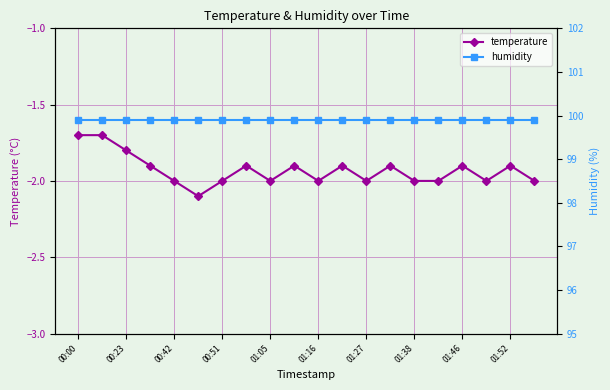

List the series in order of their peak value, lowest first.

temperature, humidity